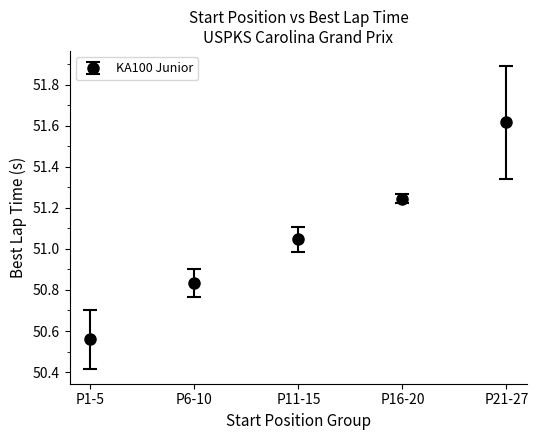

What is the label of the 2nd point from the left?

P6-10